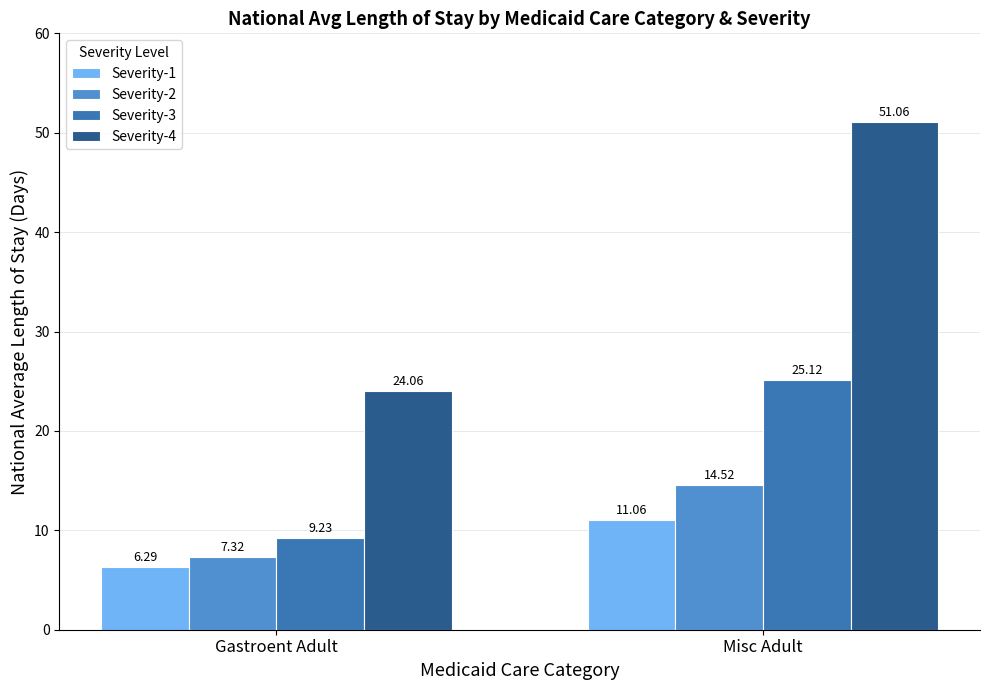

How many bars are there in total?

8